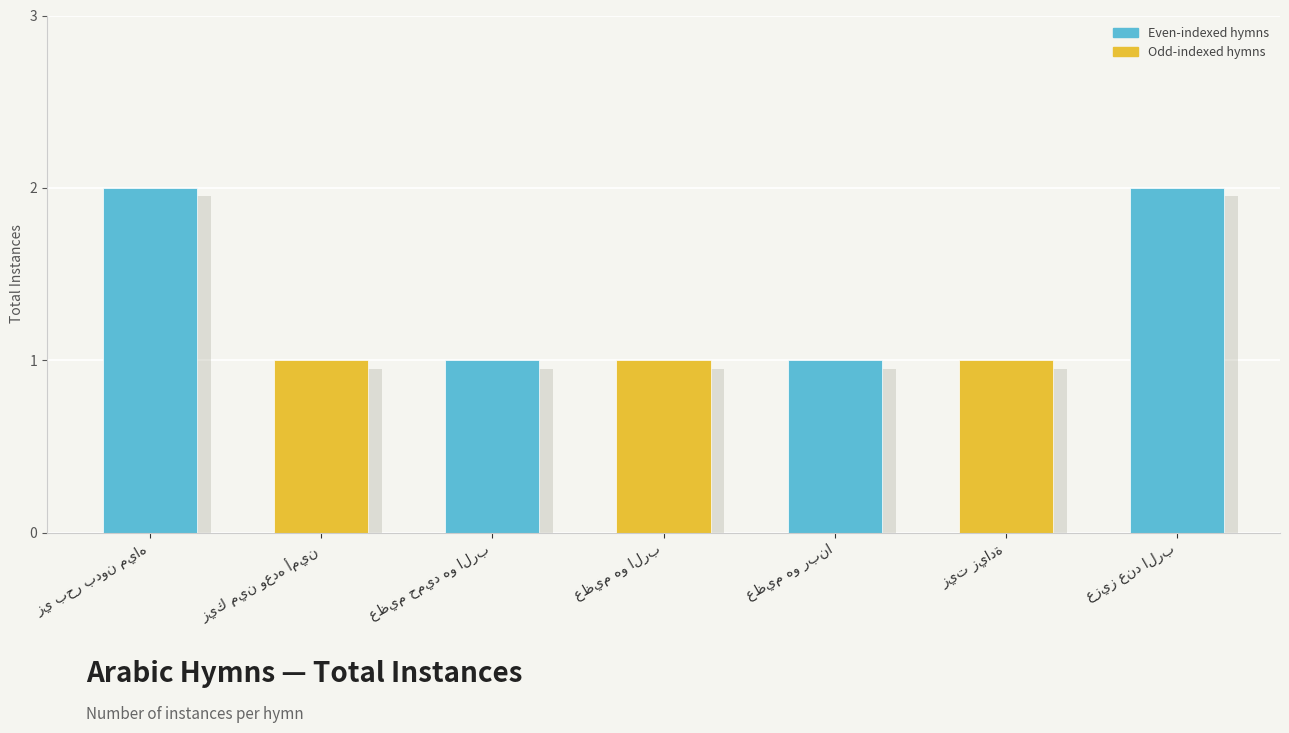

The value at عظيم هو الرب is 1. True or false?

False